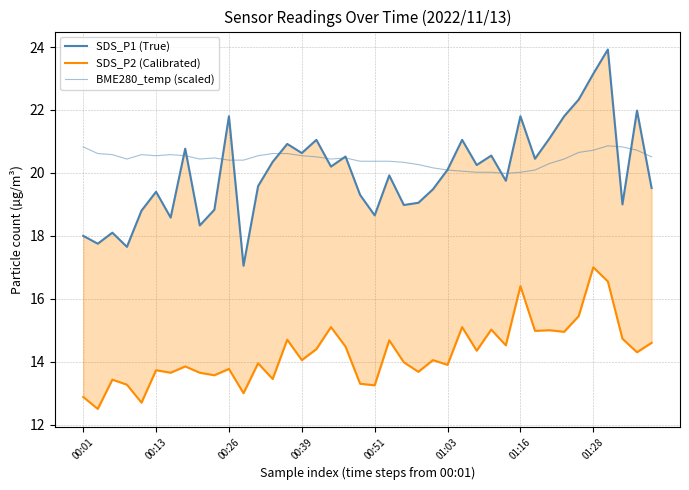

What is the highest value of the SDS_P2 (Calibrated) series?

17.0